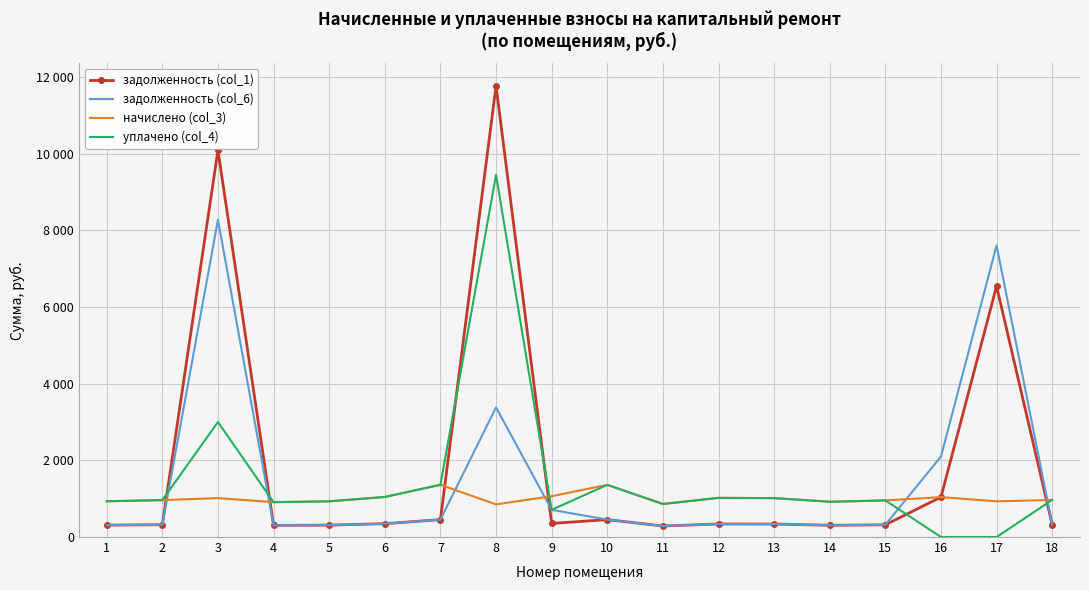

What is the sum of the начислено (col_3) values at 14 and 13?

1935.4